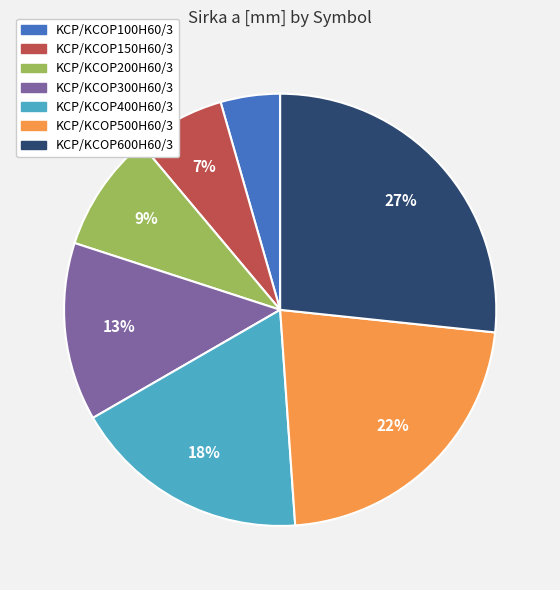

What percentage is the KCP/KCOP200H60/3 slice, to the nearest percent?

9%